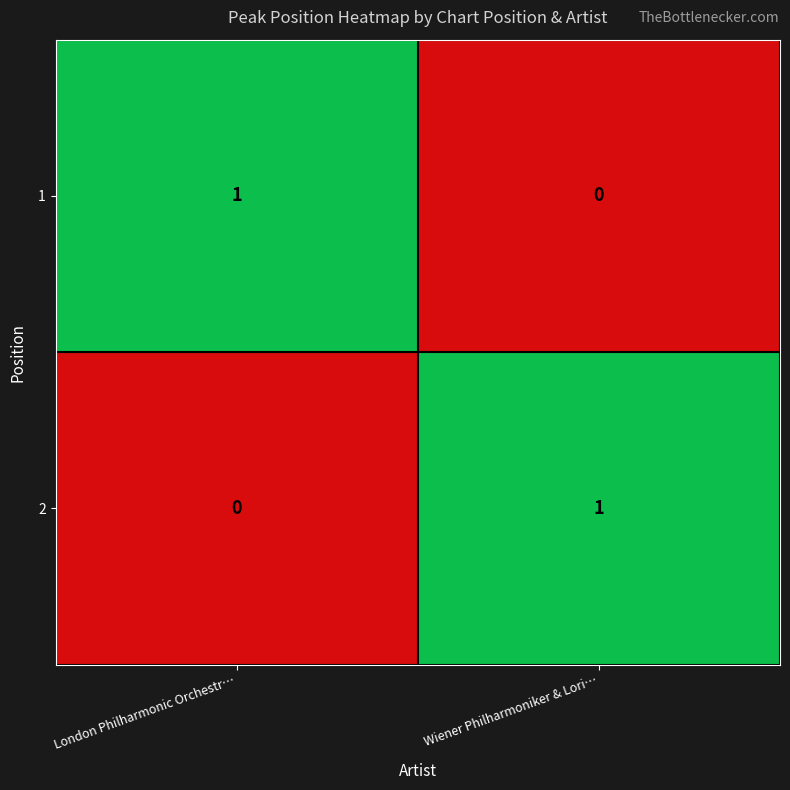

At Wiener Philharmoniker & Lori…, list the series in order from largest to smallest.

2, 1